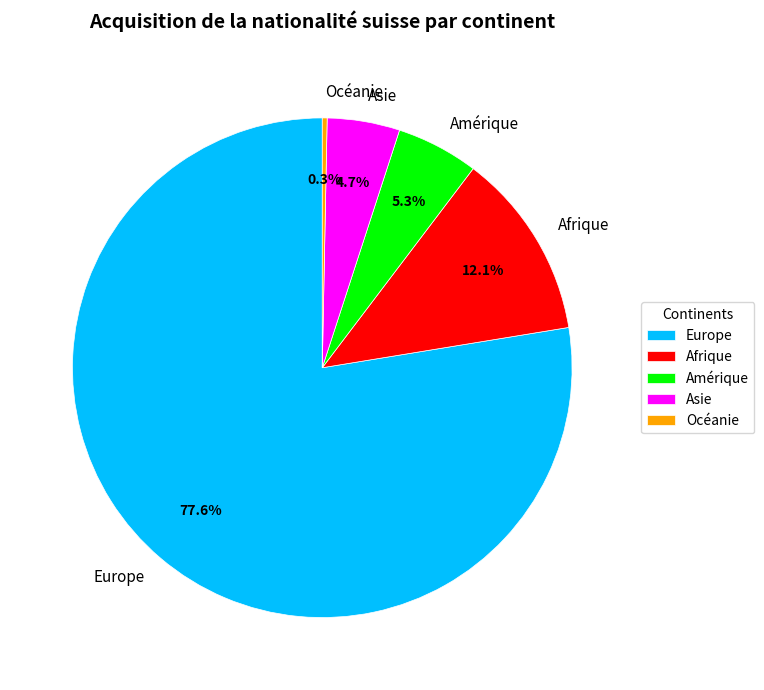

Rank the categories by value from lowest to highest.

Océanie, Asie, Amérique, Afrique, Europe